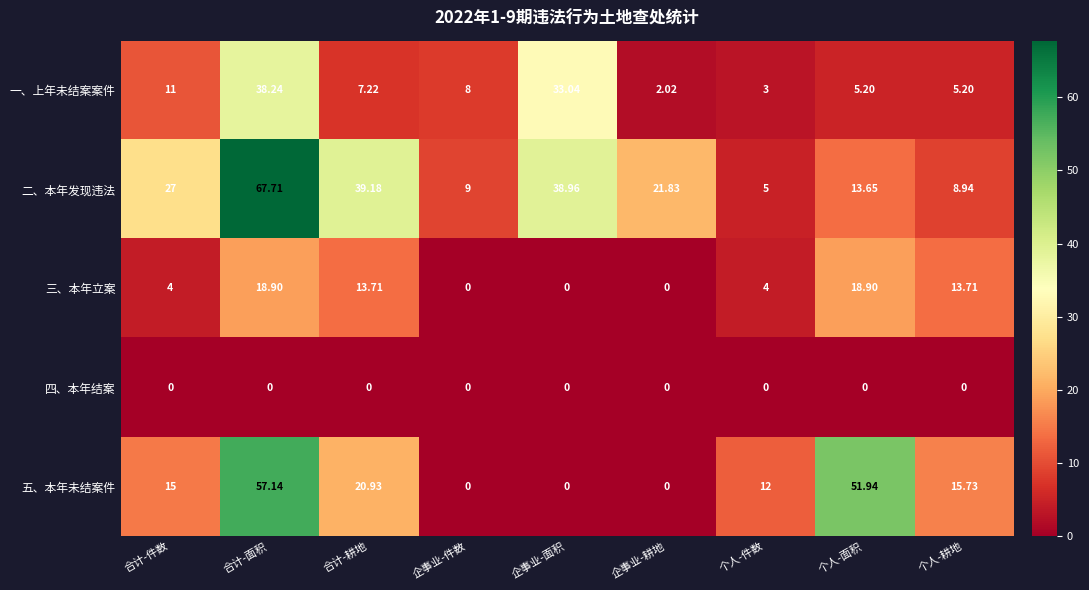

Which series has the largest total across all categories?

二、本年发现违法